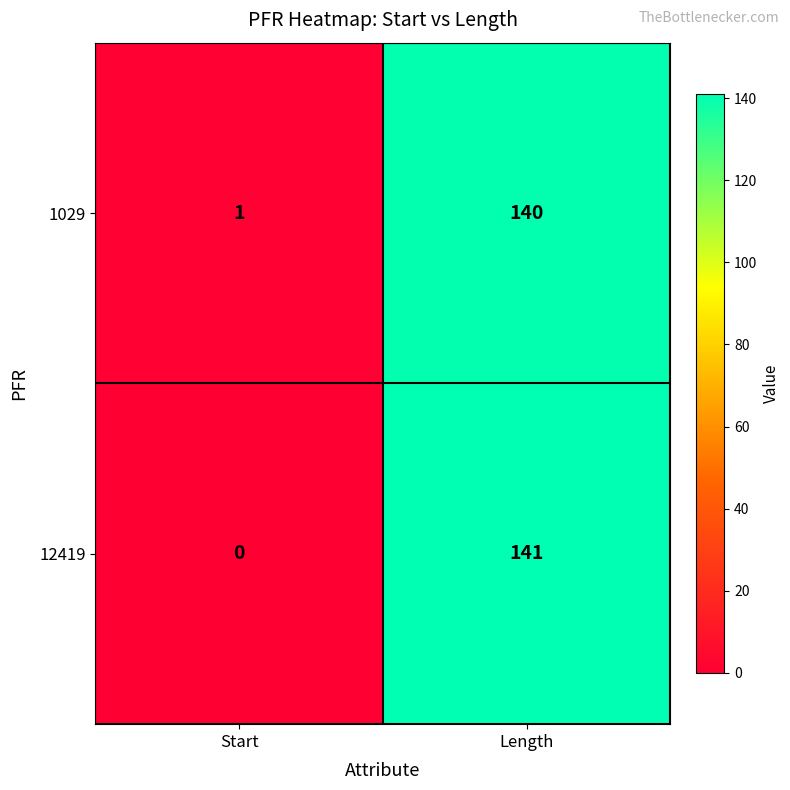

List the labels in order of 12419 value, smallest first.

Start, Length